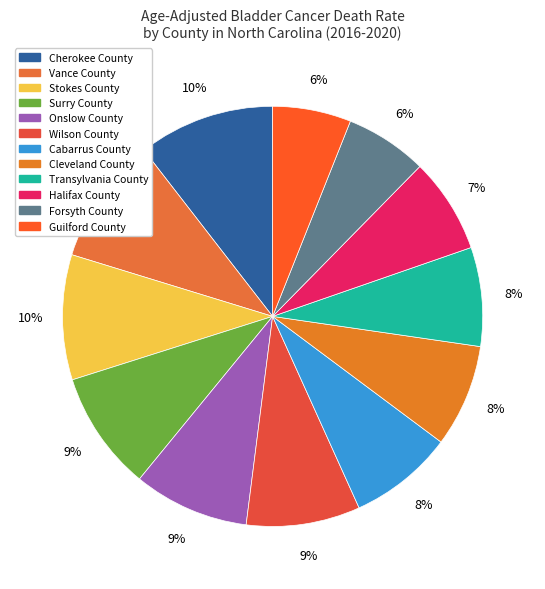

Is it true that Cabarrus County is 8% of the pie?

True